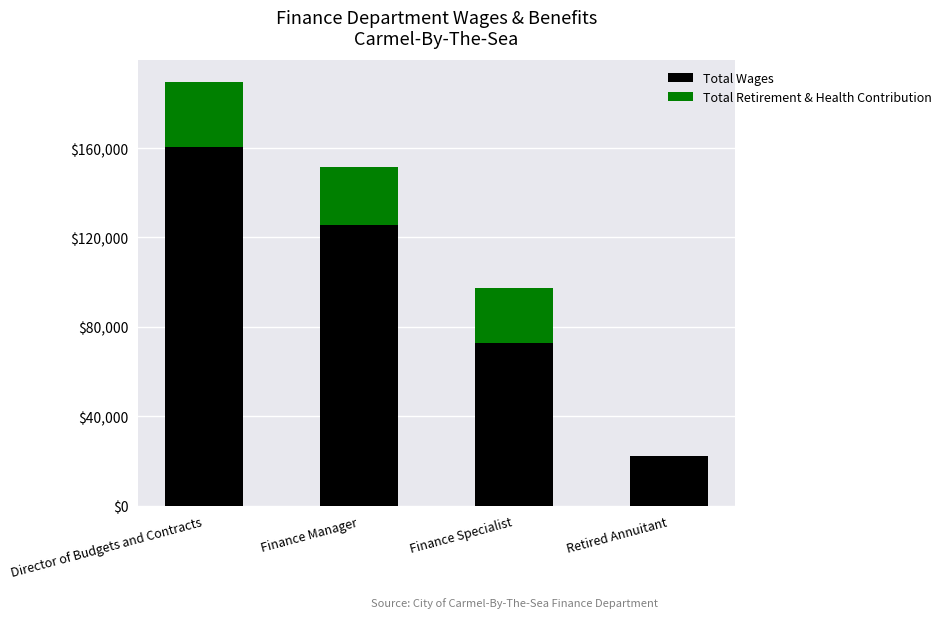

How many series are shown in this chart?

2